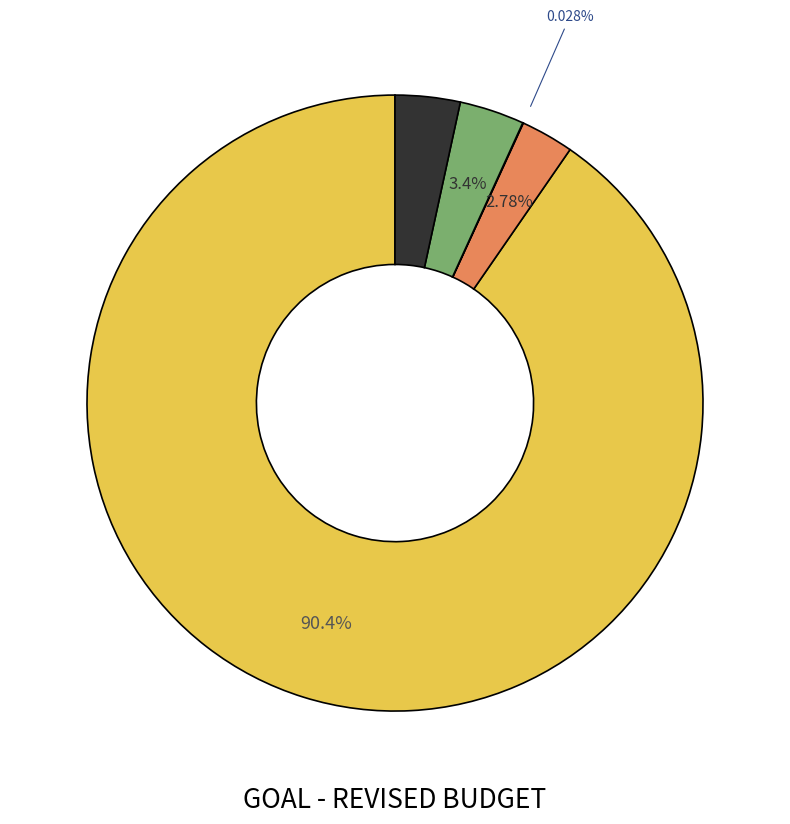

Does any single category account for the majority?

Yes